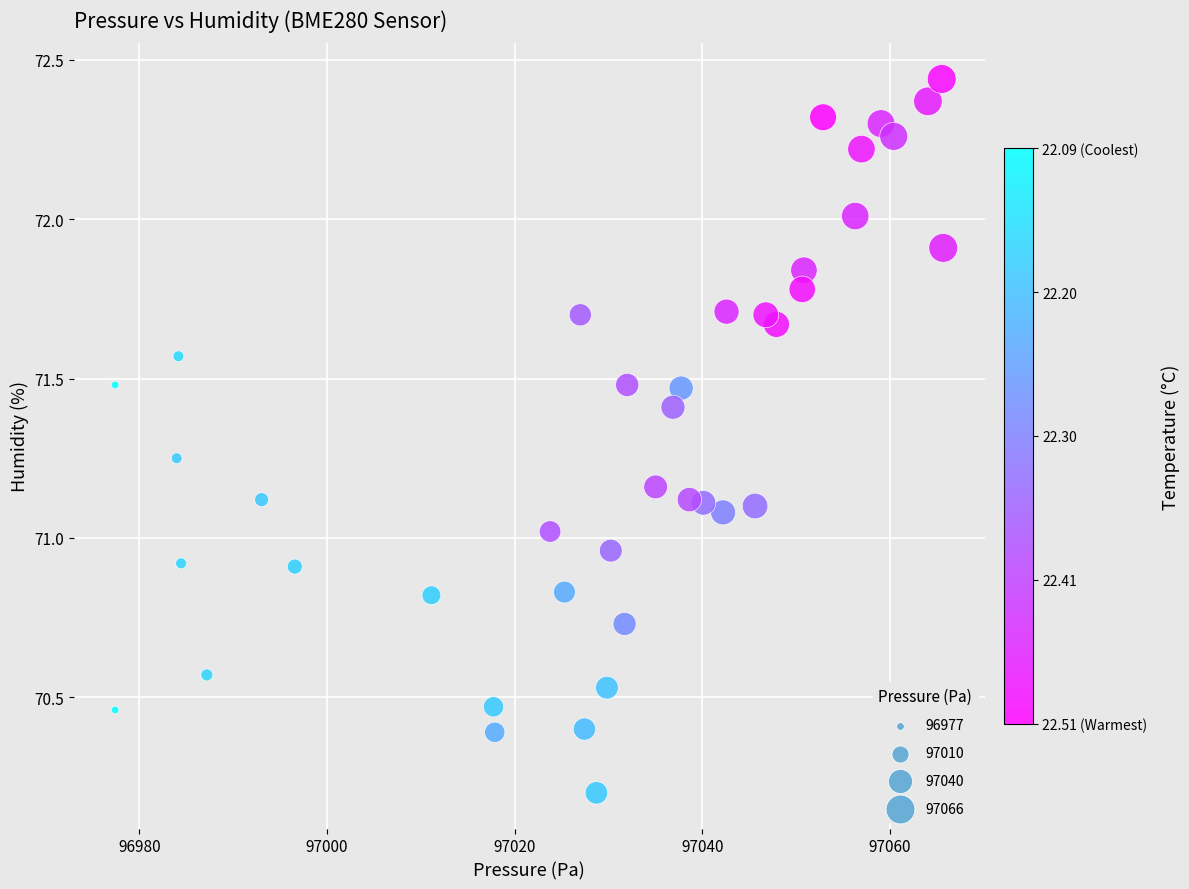

What is the range of X values (max minus min)?

88.3